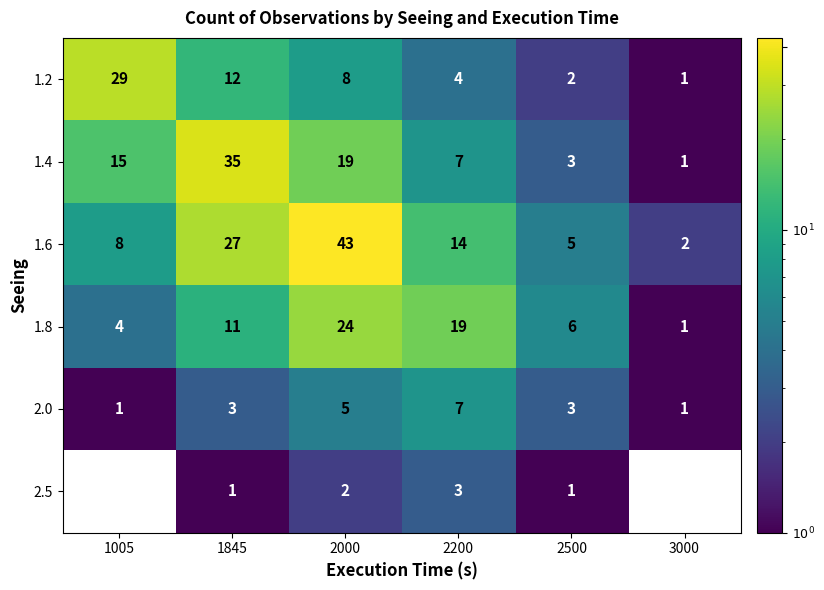

What is the total value across all series at 2000?

101